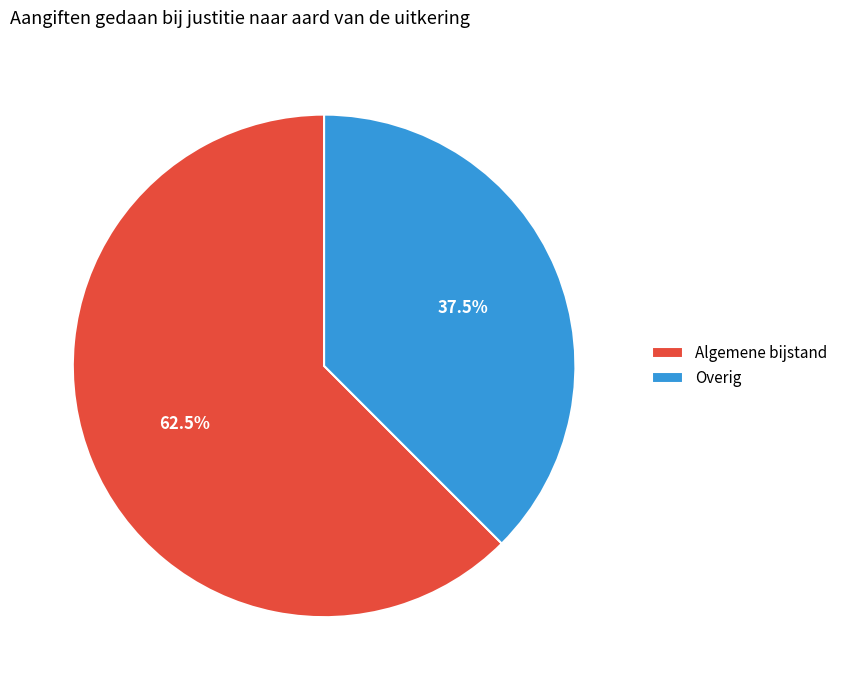

Which category accounts for the majority?

Algemene bijstand